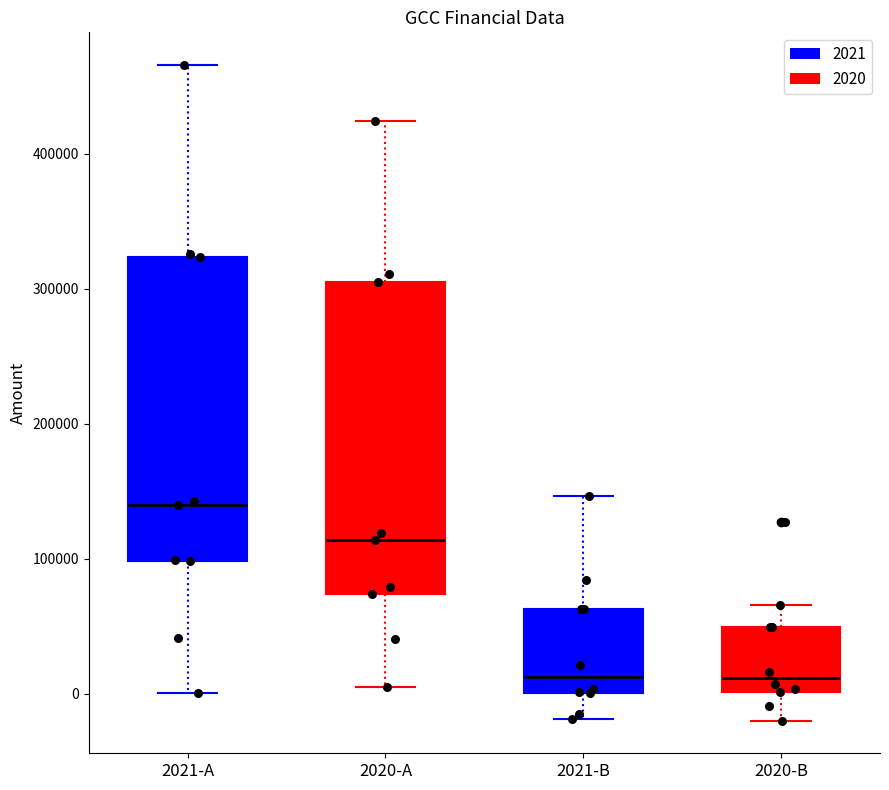

Reading left to right, read every box against the y-axis: the position of its median line, the range the box covers, and the ends of its whiskers. The values are not printed on the chart, so give them approximately, as read against the axis.

2021-A: median 140000, box 100000 to 320000, whiskers 0 to 470000
2020-A: median 110000, box 70000 to 310000, whiskers 10000 to 420000
2021-B: median 10000, box 0 to 60000, whiskers -20000 to 150000
2020-B: median 10000, box 0 to 50000, whiskers -20000 to 70000